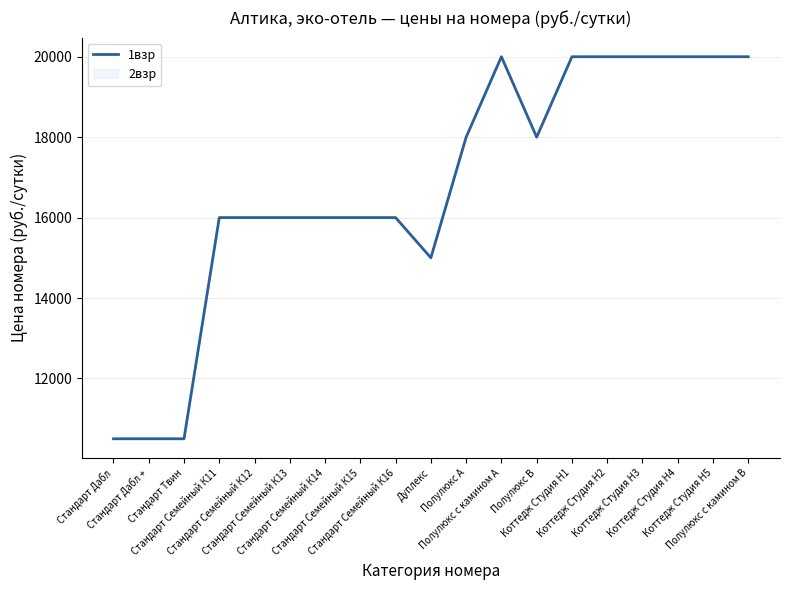

At which category does the data reach its first local peak?

Полулюкс с камином А